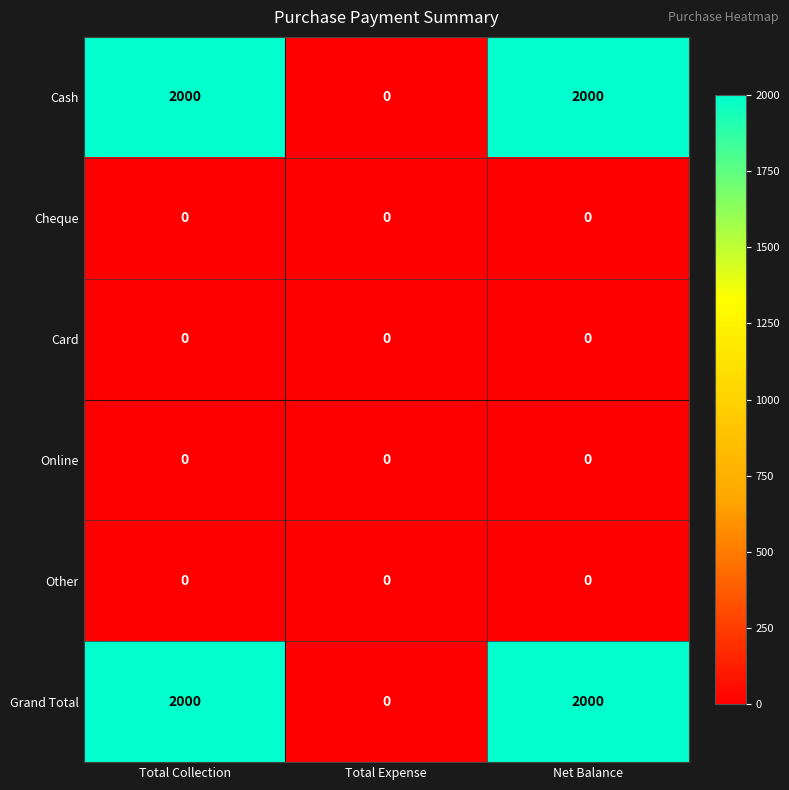

True or false: Grand Total has a value of 2000 at Total Collection.

True